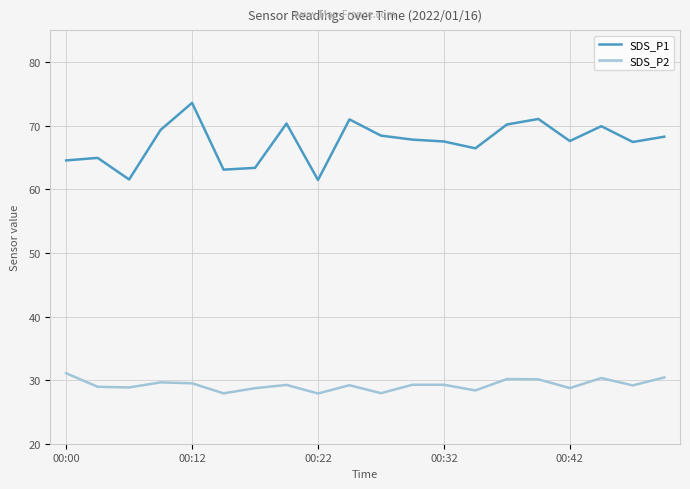

List the series in order of their overall mean, highest first.

SDS_P1, SDS_P2